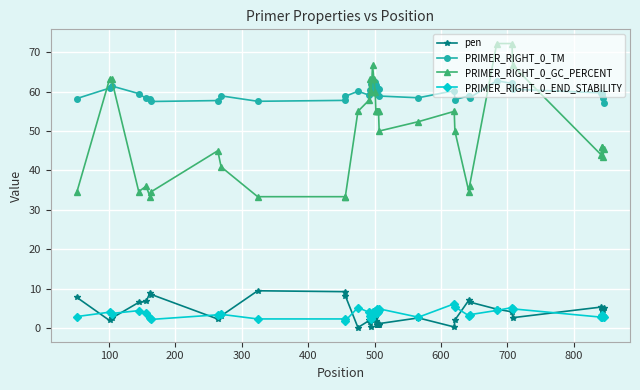

Which series has the largest range (max minus min)?

PRIMER_RIGHT_0_GC_PERCENT